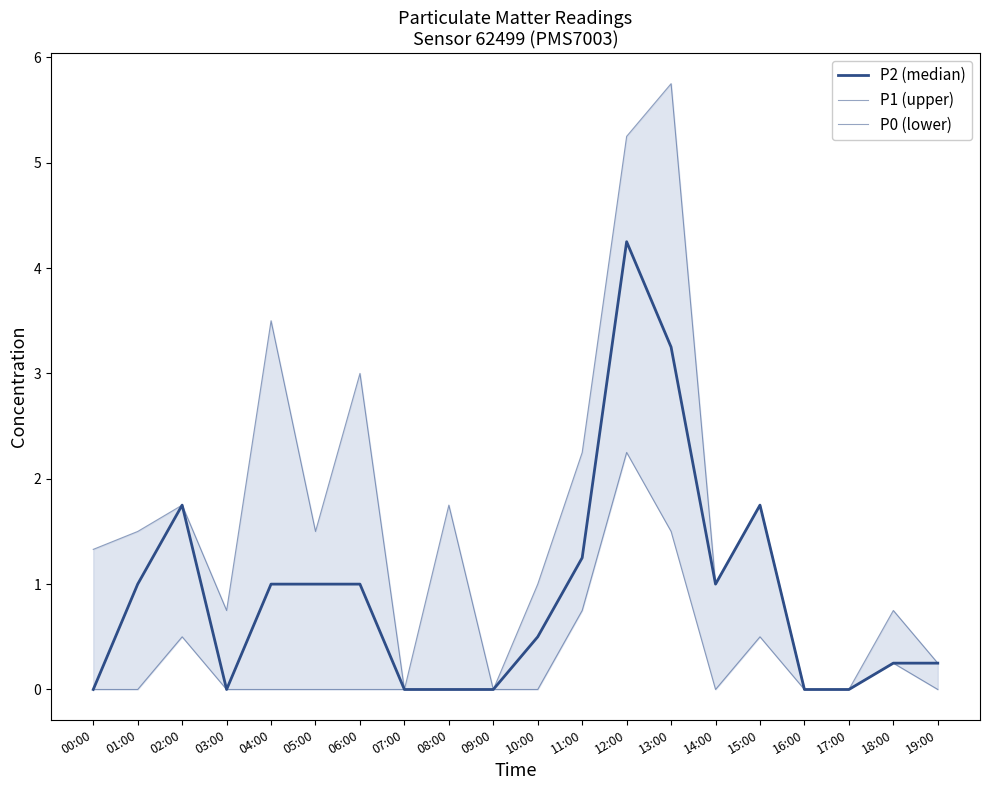

Which has a higher value, 05:00 or 11:00?

11:00